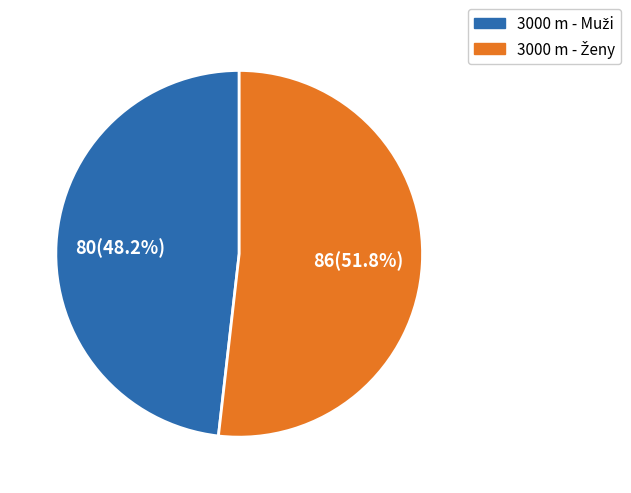

True or false: 3000 m - Ženy accounts for 52% of the total.

True